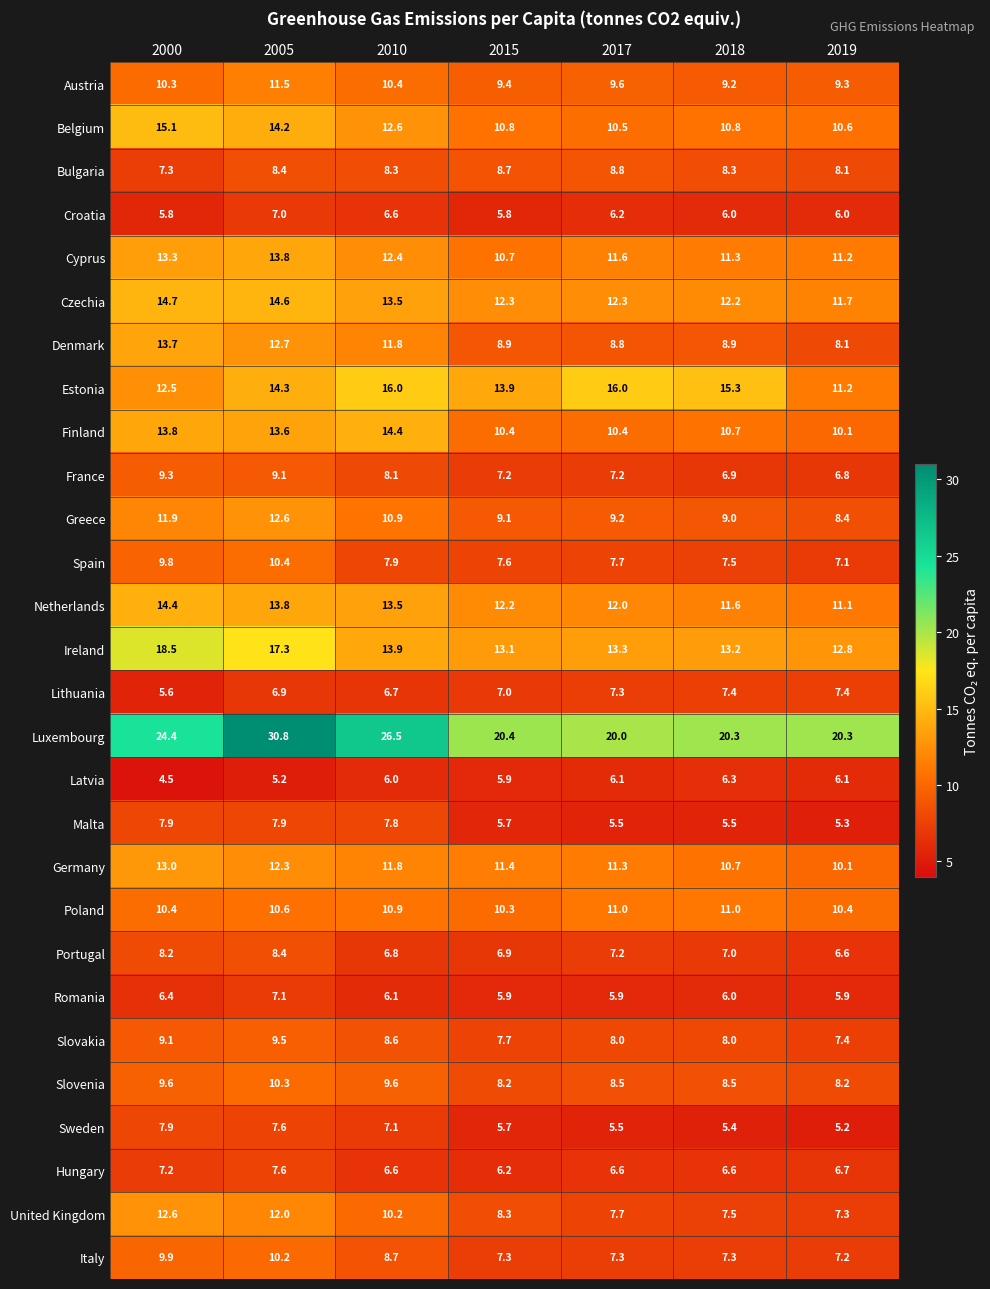

At which label does Denmark reach its minimum?

2019